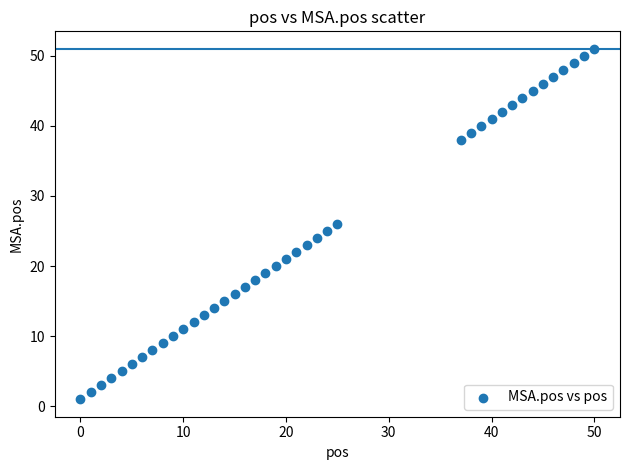

What is the range of Y values (max minus min)?

50